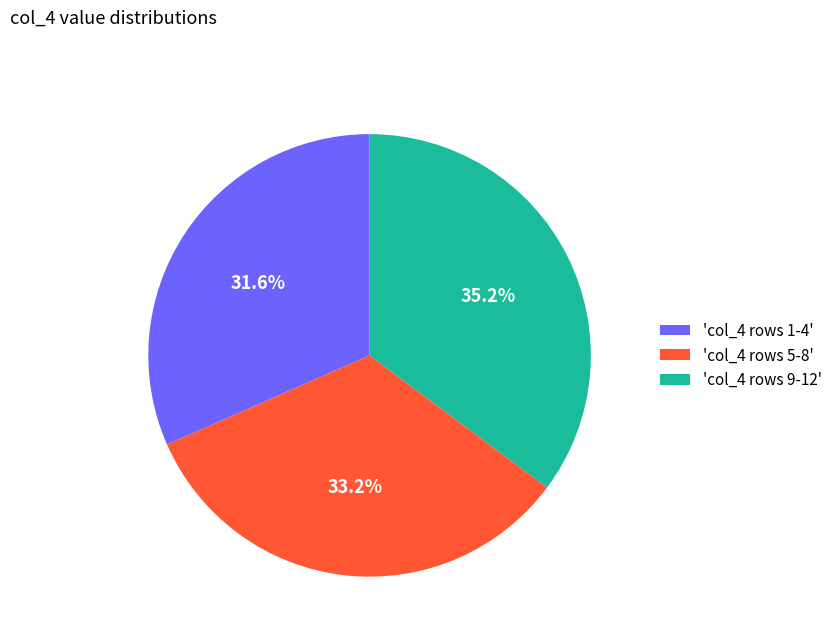

How many segments does this pie chart have?

3